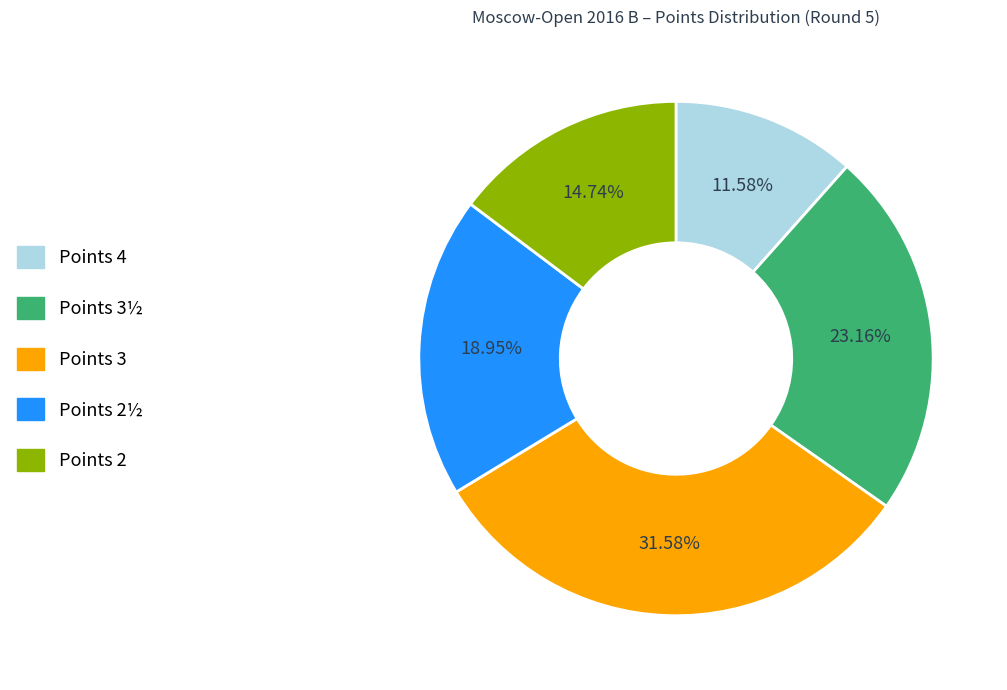

Combined, do Points 2½ and Points 4 account for over 50%?

No